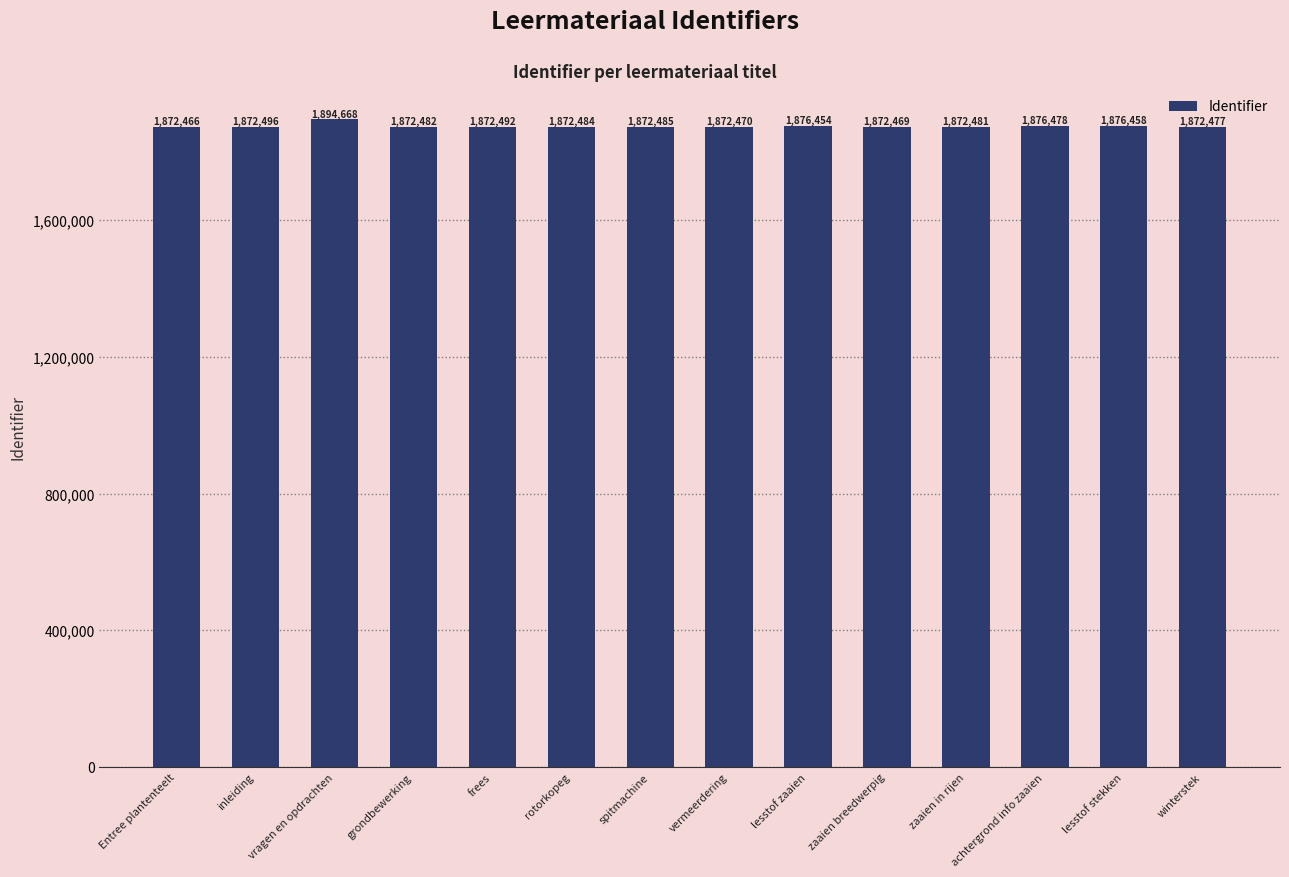

Reading right to left, what are all the values shown in this chart?

1872477	1876458	1876478	1872481	1872469	1876454	1872470	1872485	1872484	1872492	1872482	1894668	1872496	1872466